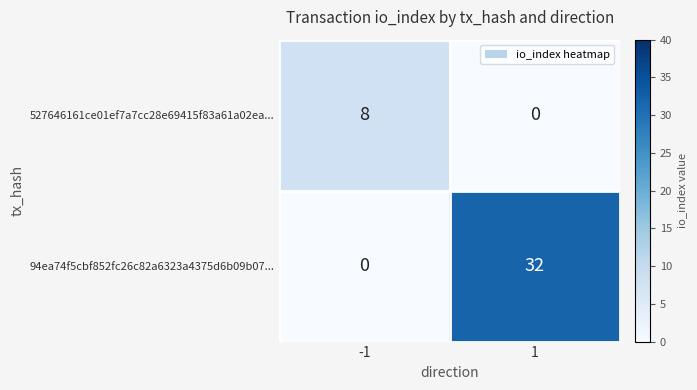

Rank the series by their average value, from highest to lowest.

94ea74f5cbf852fc26c82a6323a4375d6b09b07..., 527646161ce01ef7a7cc28e69415f83a61a02ea...